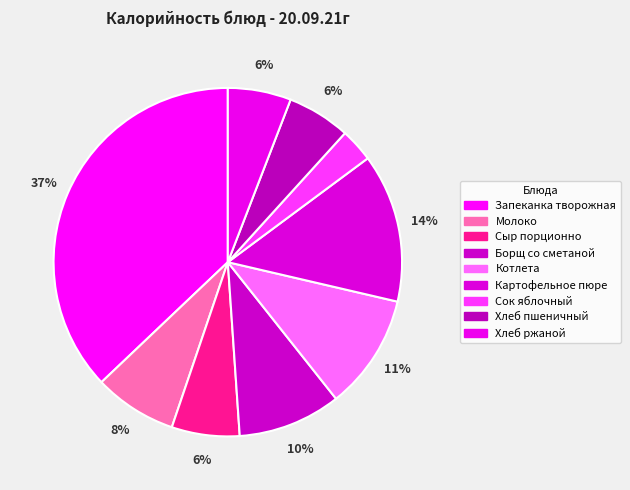

How many segments does this pie chart have?

9